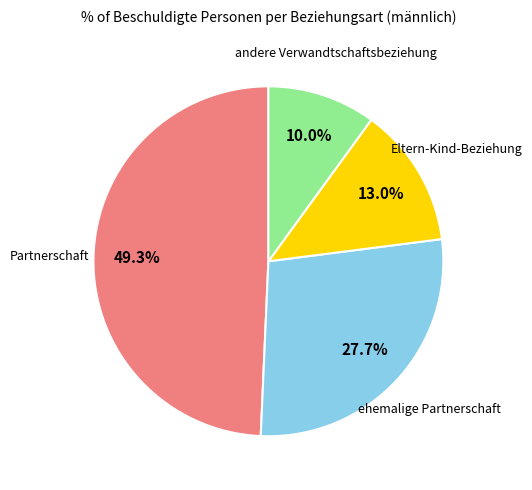

Does any single category account for the majority?

No